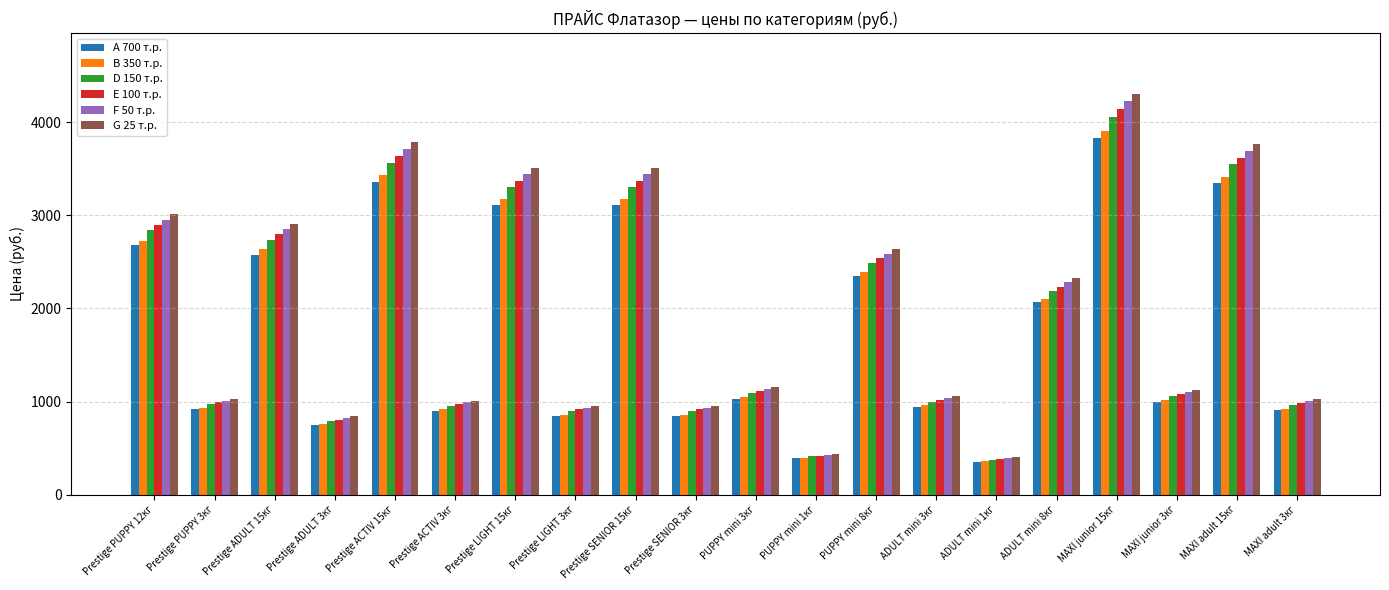

Is it true that A 700 т.р. equals 1443 at Prestige PUPPY 3кг?

False